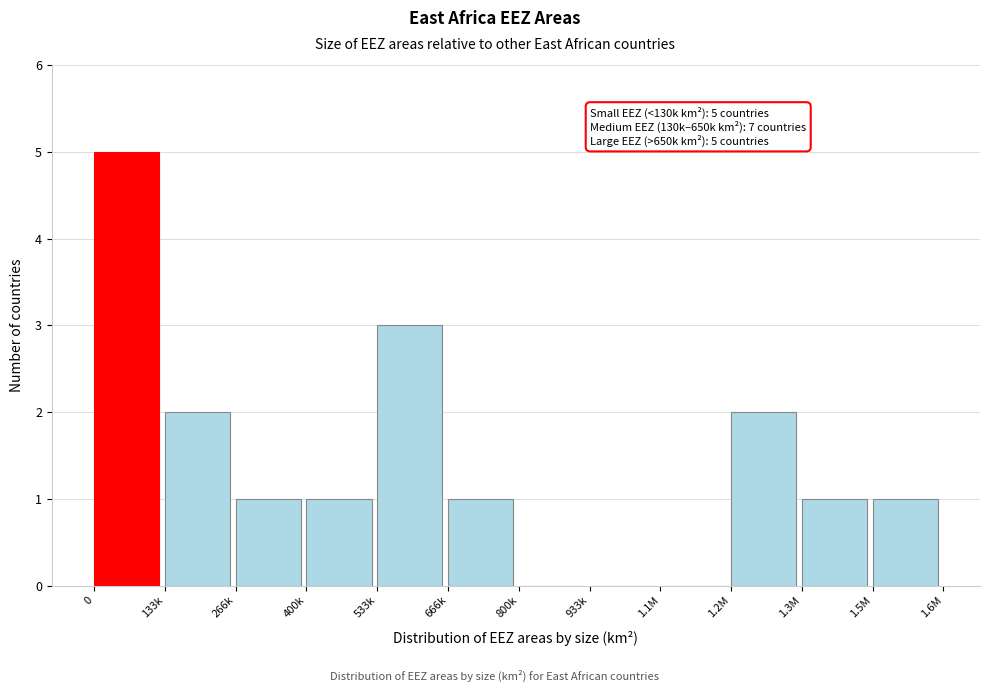

Reading right to left, extract all data points from this chart.

1.5M=1	1.3M=1	1.2M=2	1.1M=0	933k=0	800k=0	666k=1	533k=3	400k=1	266k=1	133k=2	0=5